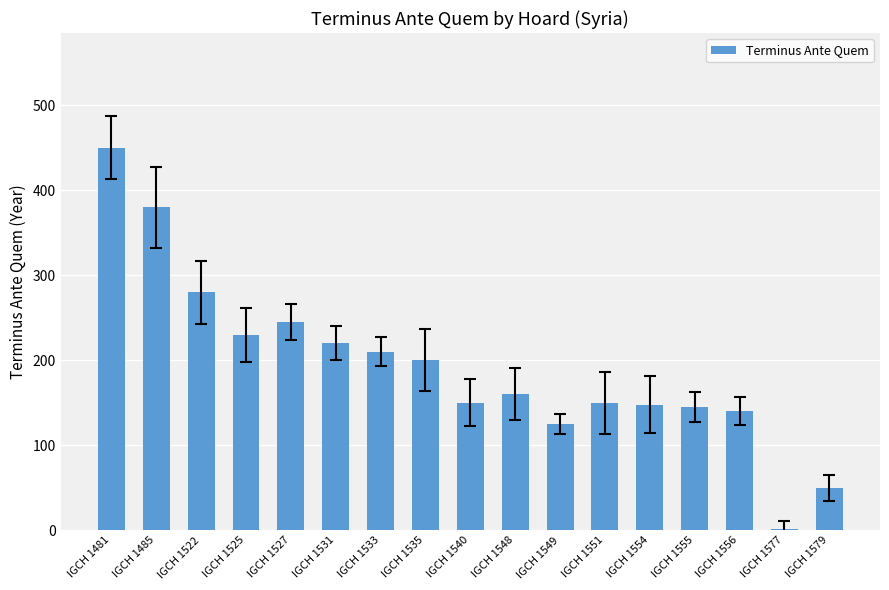

Approximately how many times larger is the value at IGCH 1485 compared to IGCH 1549?

3.0